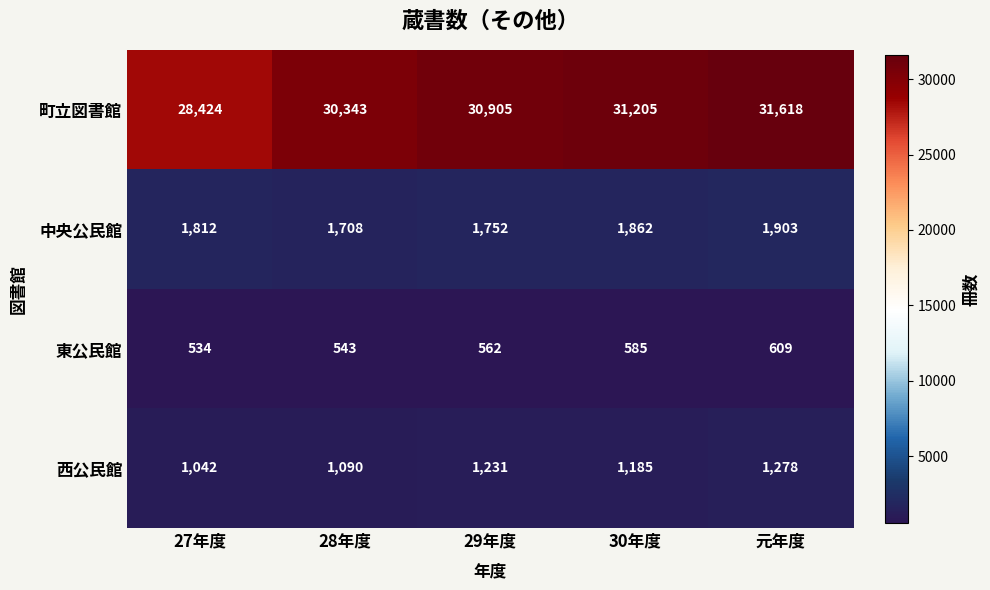

Reading left to right, what are all the values shown in this chart?

町立図書館: 28424	30343	30905	31205	31618
中央公民館: 1812	1708	1752	1862	1903
東公民館: 534	543	562	585	609
西公民館: 1042	1090	1231	1185	1278